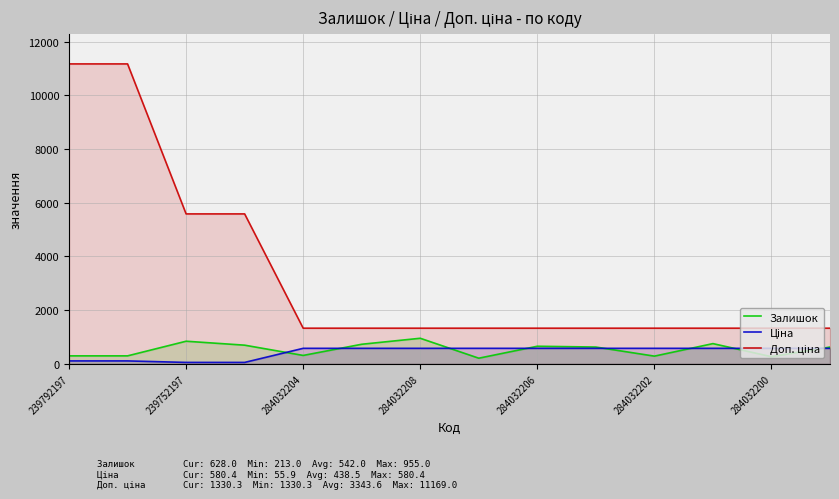

What is the difference between the highest and lowest values at 284032204?

1014.3